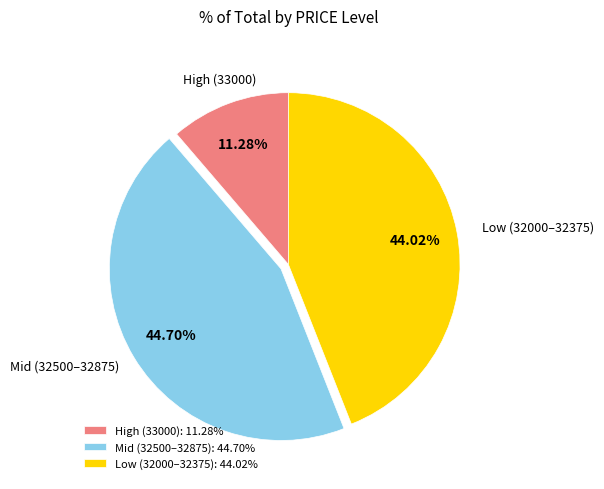

Which category has the smallest portion of the pie?

High (33000): 11.28%